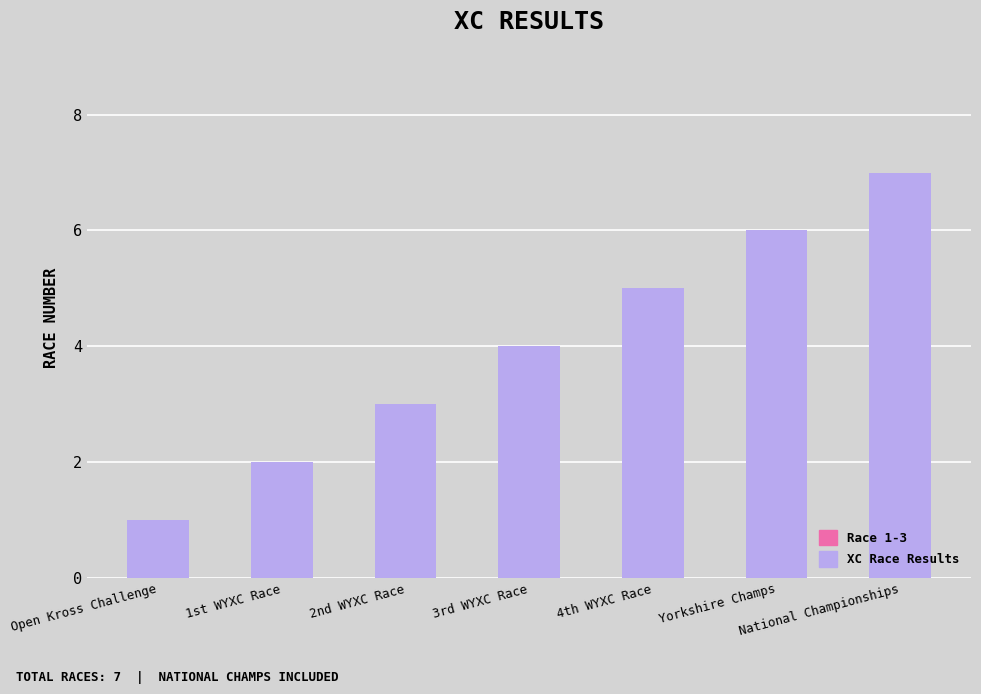

Reading left to right, what are all the values shown in this chart?

Open Kross Challenge=1	1st WYXC Race=2	2nd WYXC Race=3	3rd WYXC Race=4	4th WYXC Race=5	Yorkshire Champs=6	National Championships=7